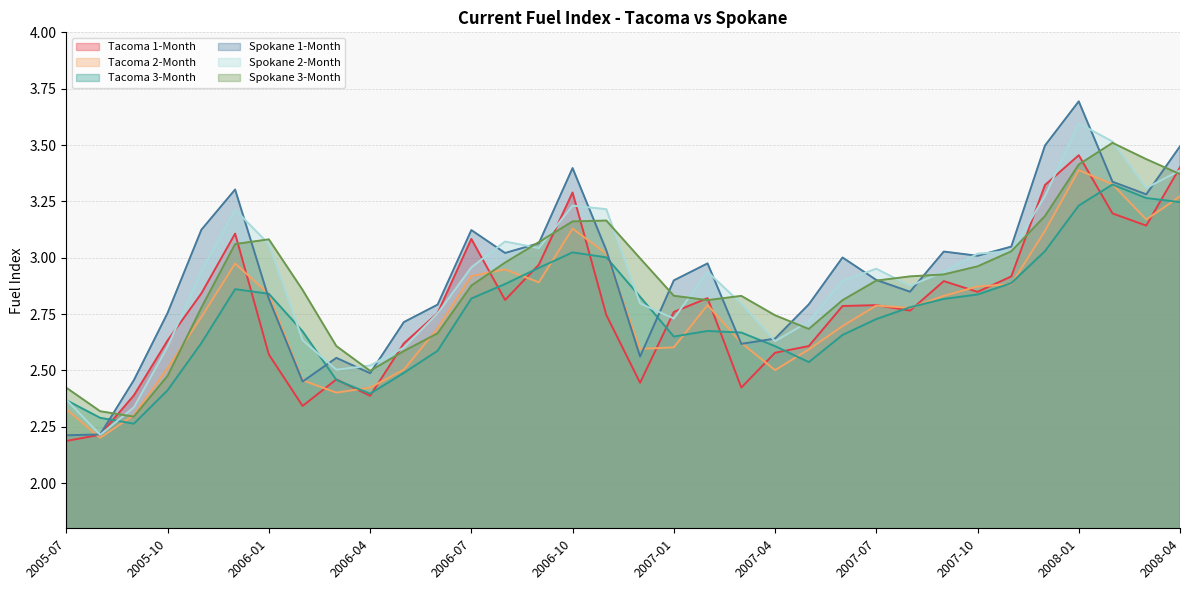

Does the chart display data point markers on the line(s)?

No